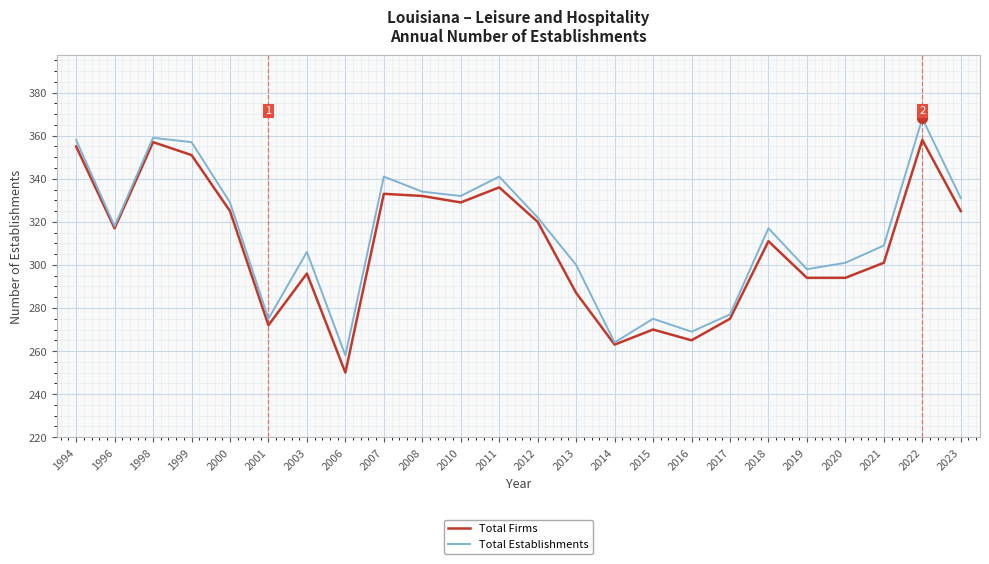

Is the value of Total Firms at 2000 greater than the value of Total Establishments at 2010?

No